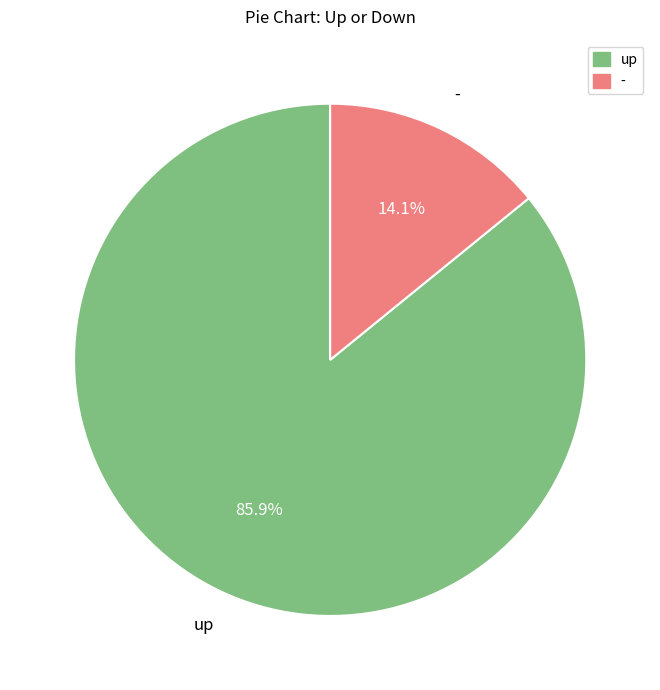

To the nearest percent, what portion does up represent?

86%